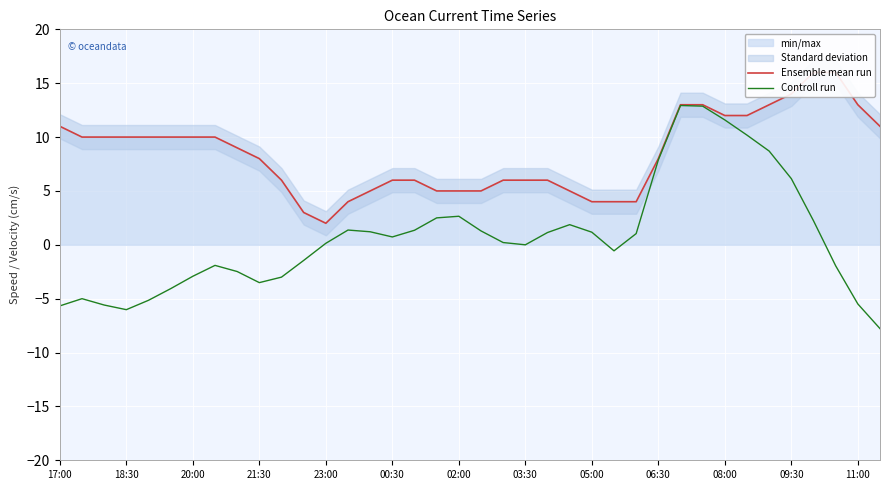

What is the minimum value for Controll run?

-7.8